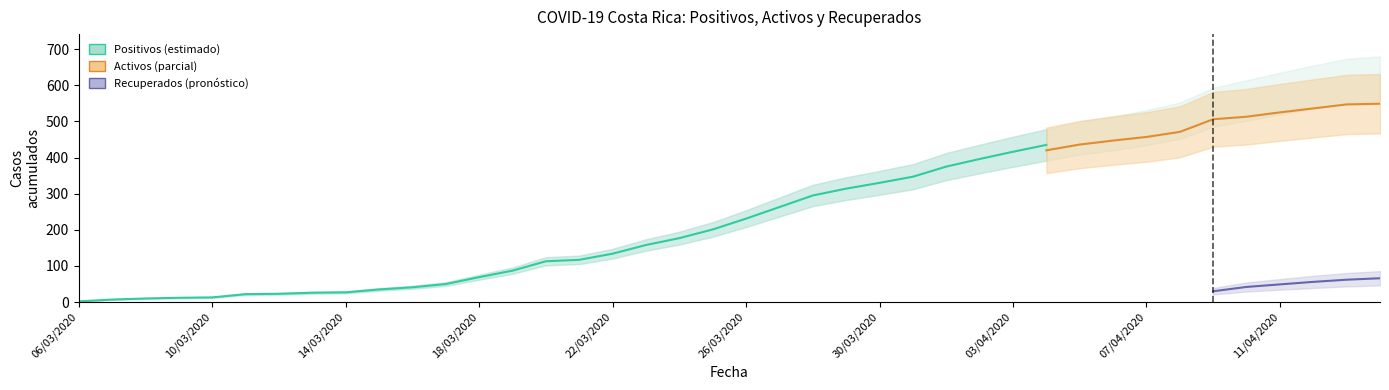

Is this an area chart (filled region under the line)?

No